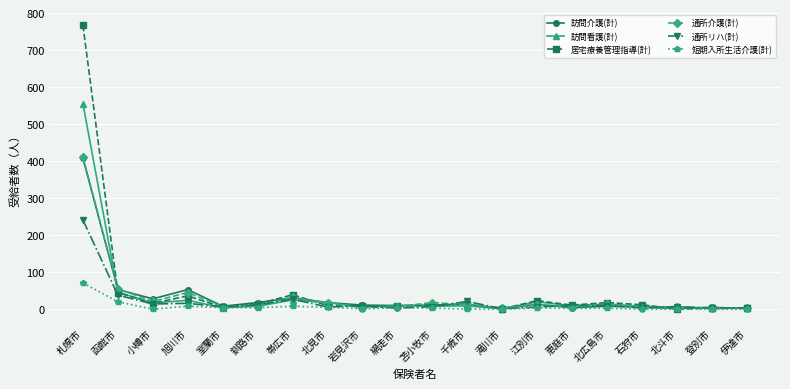

At which category does the chart reach its peak across all series?

札幌市